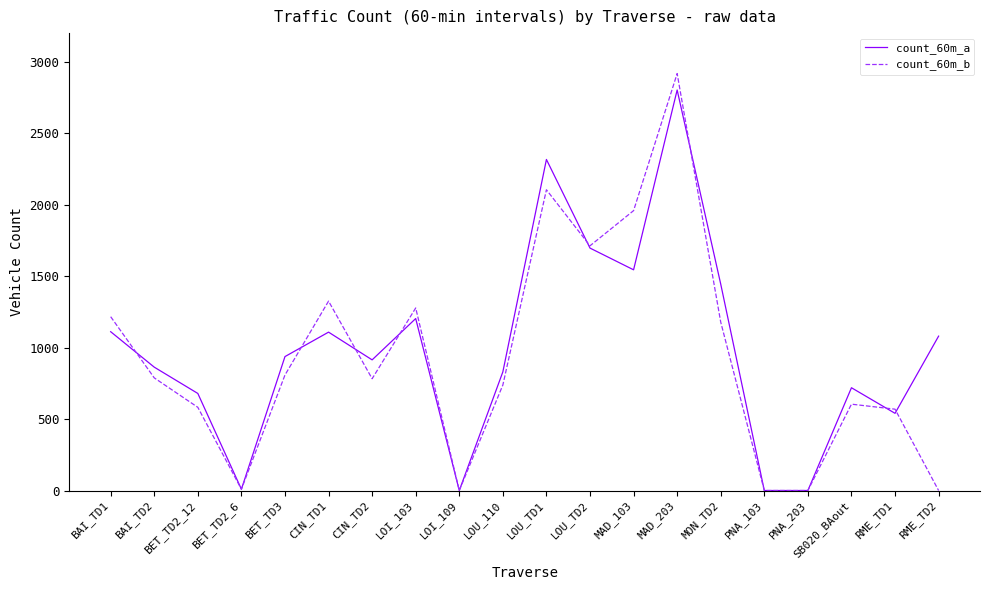

The value of count_60m_b at BET_TD3 is 1110. True or false?

False